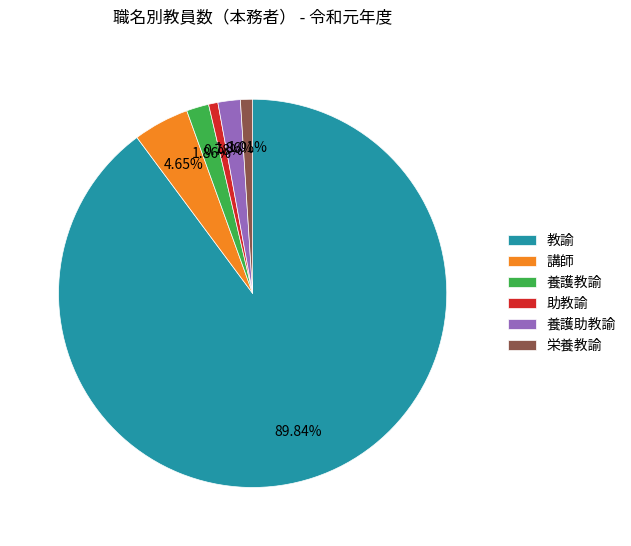

Which slice is the largest?

教諭